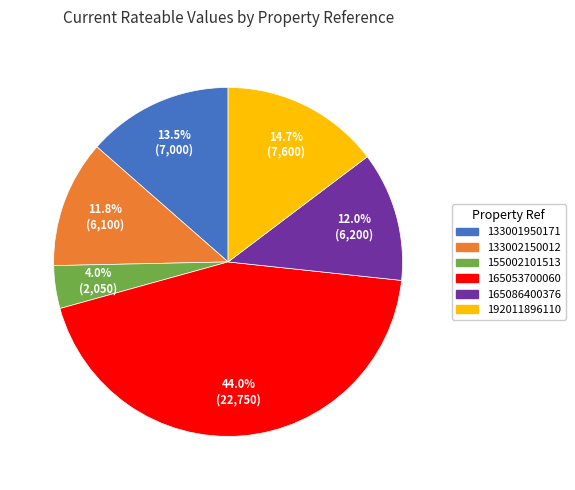

How much of the chart is everything except 165086400376?

88.0%